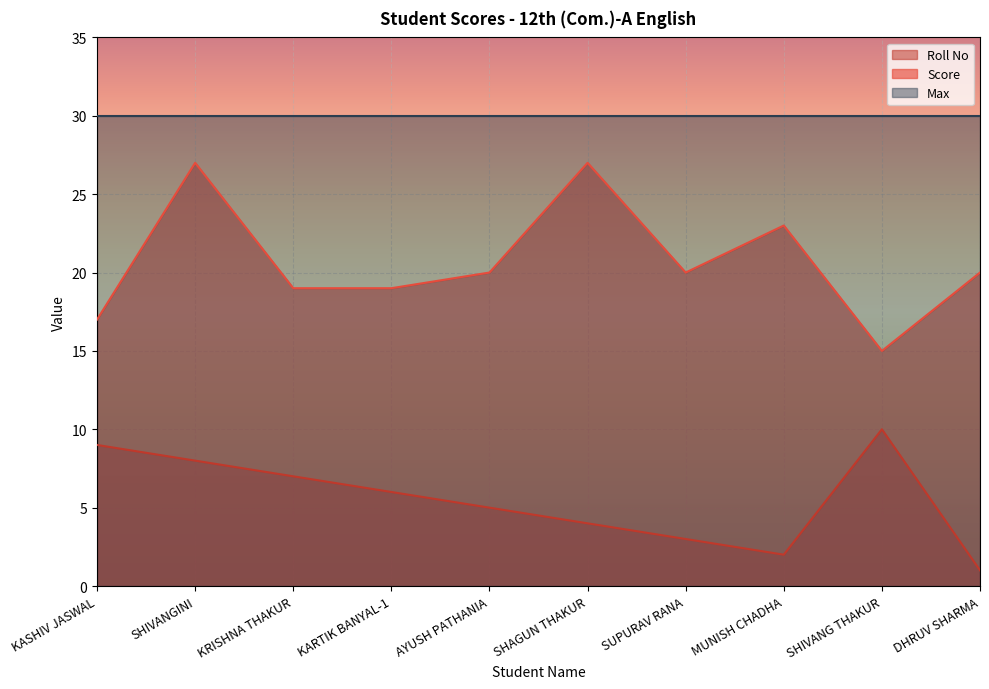

What is the maximum value for Score?

27